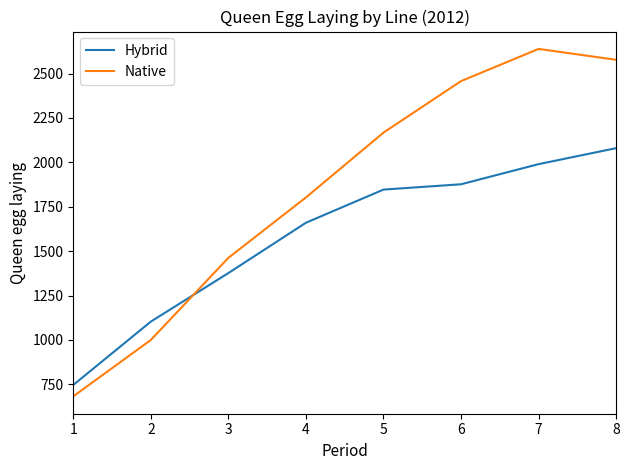

How many intersections are there between Native and Hybrid?

1